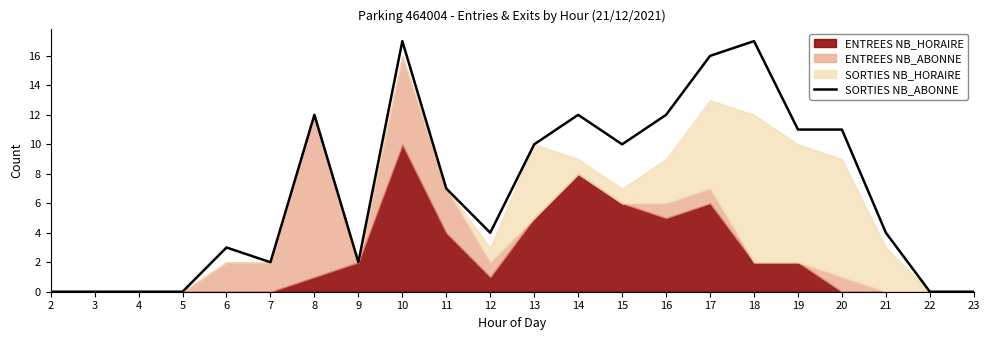

At which category does the chart reach its peak across all series?

10